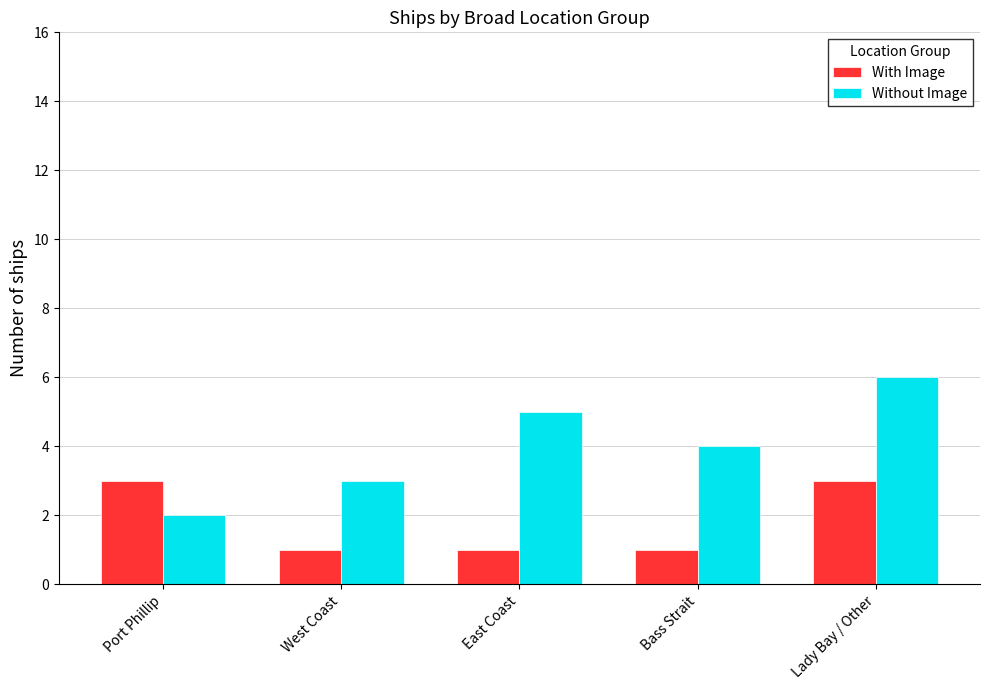

Is the value of With Image at Lady Bay / Other greater than the value of Without Image at Port Phillip?

Yes